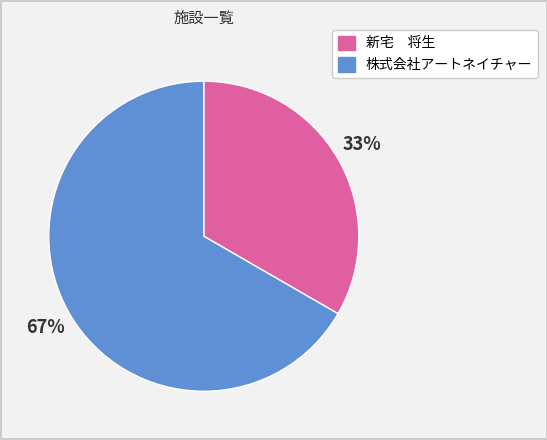

Rank the categories by value from lowest to highest.

新宅 将生, 株式会社アートネイチャー